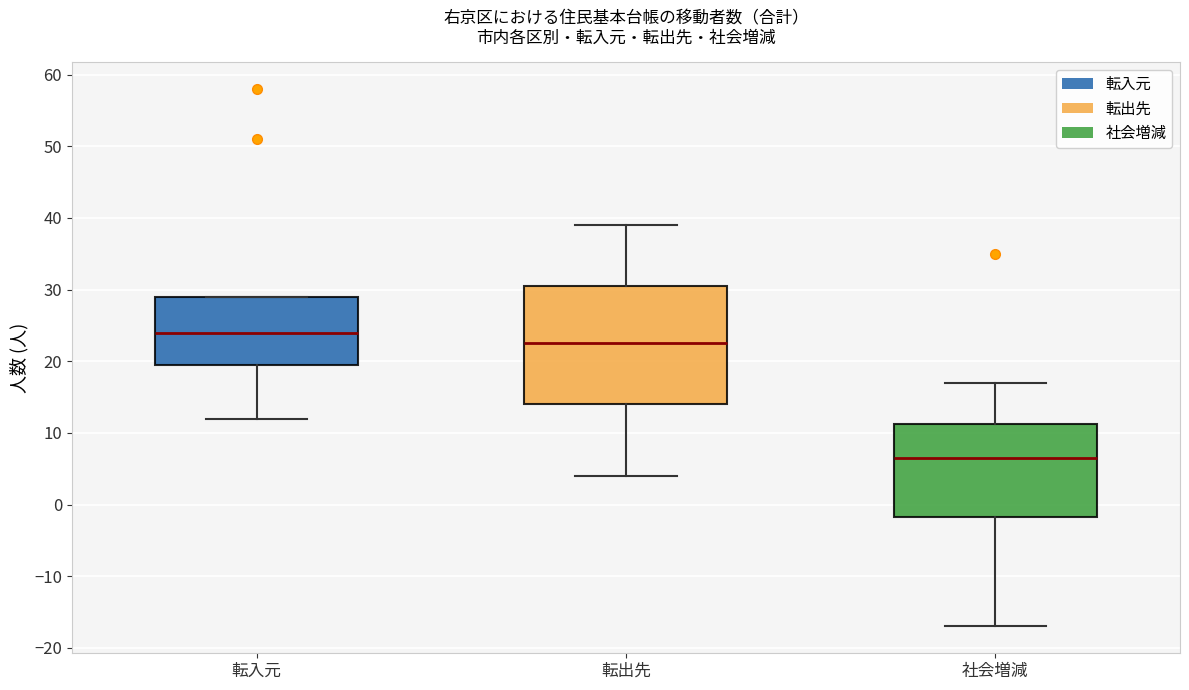

Which box is the tallest, from its lower edge to its upper edge?

転出先